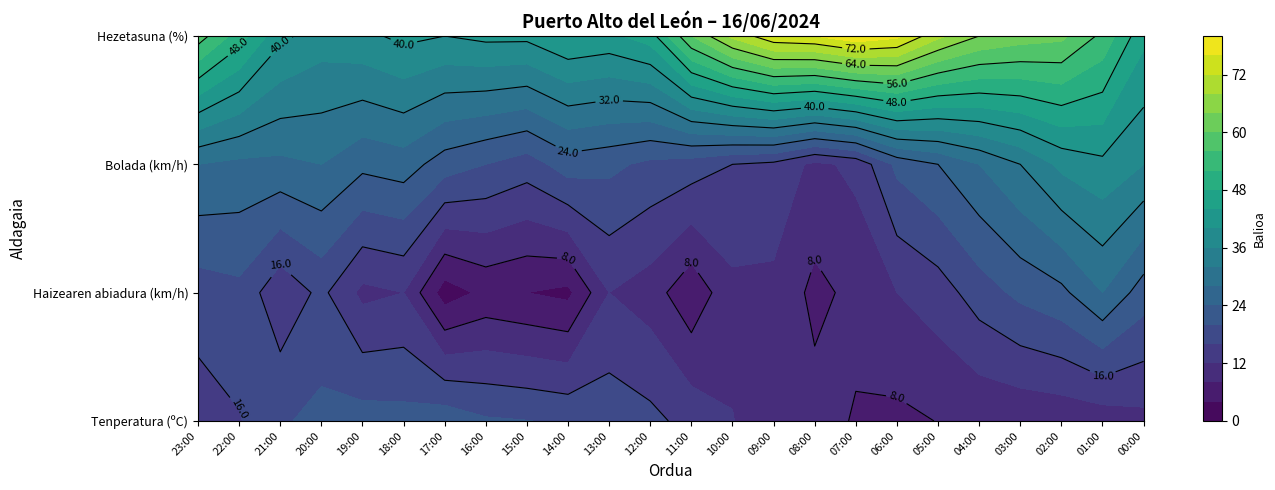

Reading left to right, what are all the values shown in this chart?

Tenperatura (ºC): 23:00=14.0	22:00=15.7	21:00=19.5	20:00=21.1	19:00=21.7	18:00=21.4	17:00=22.5	16:00=20.5	15:00=20.1	14:00=19.4	13:00=18.4	12:00=17.1	11:00=14.6	10:00=12.1	09:00=10.1	08:00=9.4	07:00=7.7	06:00=7.1	05:00=8.1	04:00=8.6	03:00=8.9	02:00=9.2	01:00=9.7	00:00=10.8
Haizearen abiadura (km/h): 23:00=18.0	22:00=19.0	21:00=13.0	20:00=17.0	19:00=11.0	18:00=12.0	17:00=2.0	16:00=5.0	15:00=4.0	14:00=3.0	13:00=12.0	12:00=10.0	11:00=5.0	10:00=11.0	09:00=11.0	08:00=7.0	07:00=9.0	06:00=12.0	05:00=14.0	04:00=18.0	03:00=21.0	02:00=23.0	01:00=28.0	00:00=22.0
Bolada (km/h): 23:00=28.0	22:00=27.0	21:00=27.0	20:00=28.0	19:00=25.0	18:00=26.0	17:00=22.0	16:00=20.0	15:00=18.0	14:00=22.0	13:00=21.0	12:00=19.0	11:00=18.0	10:00=16.0	09:00=15.0	08:00=11.0	07:00=13.0	06:00=21.0	05:00=24.0	04:00=28.0	03:00=32.0	02:00=37.0	01:00=39.0	00:00=36.0
Hezetasuna (%): 23:00=58.0	22:00=50.0	21:00=41.0	20:00=38.0	19:00=39.0	18:00=41.0	17:00=40.0	16:00=41.0	15:00=41.0	14:00=44.0	13:00=43.0	12:00=46.0	11:00=60.0	10:00=69.0	09:00=75.0	08:00=76.0	07:00=79.0	06:00=77.0	05:00=69.0	04:00=64.0	03:00=62.0	02:00=61.0	01:00=55.0	00:00=45.0